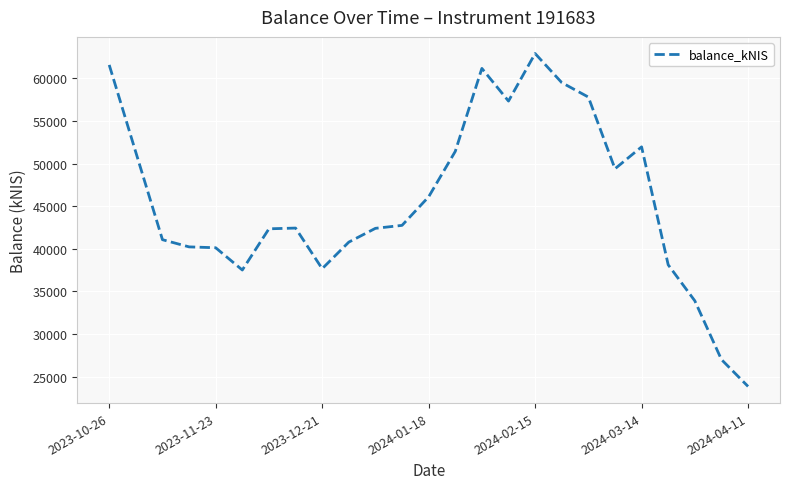

What is the difference between the maximum and minimum values?

39070.1